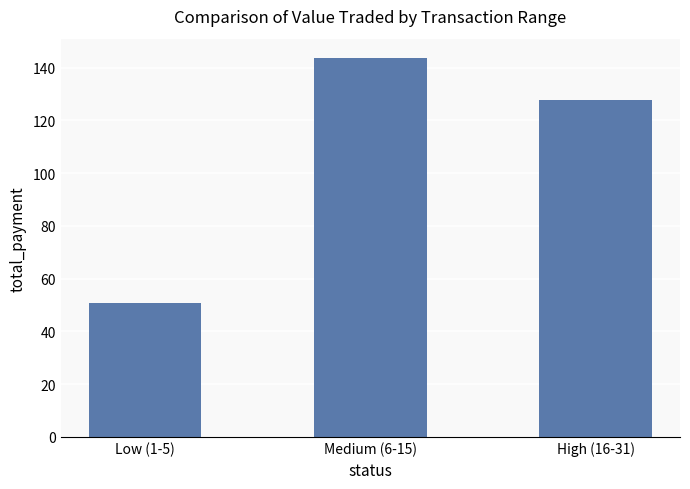

What is the maximum value shown in the chart?

143.8